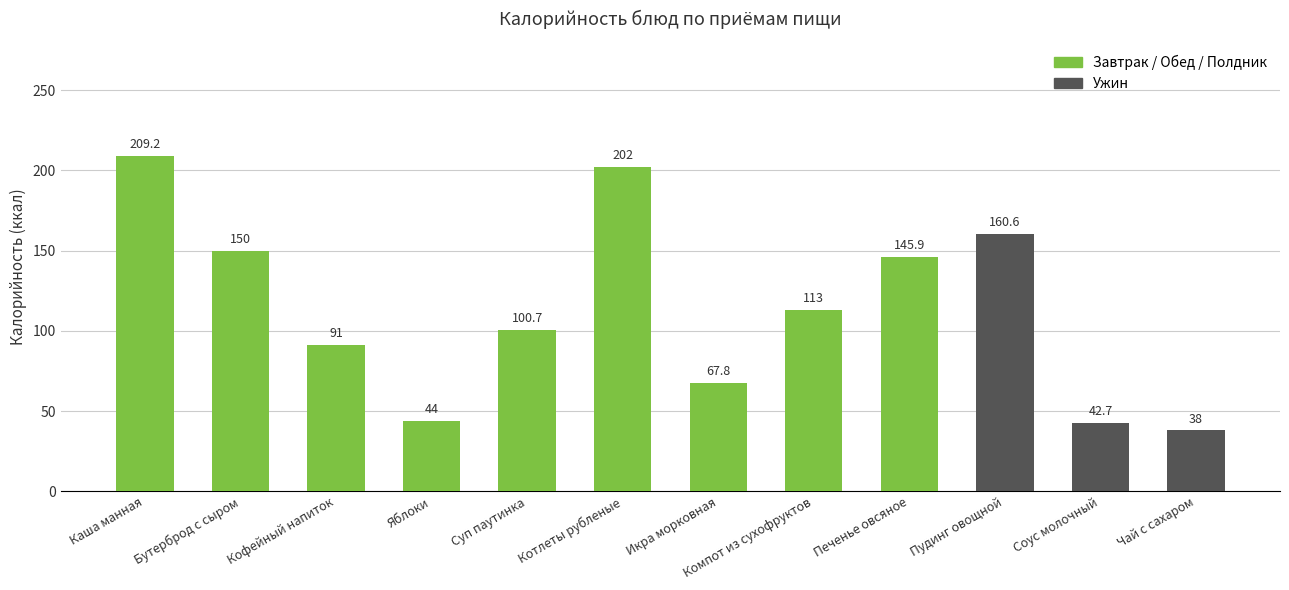

What is the label of the 2nd bar from the right?

Соус молочный